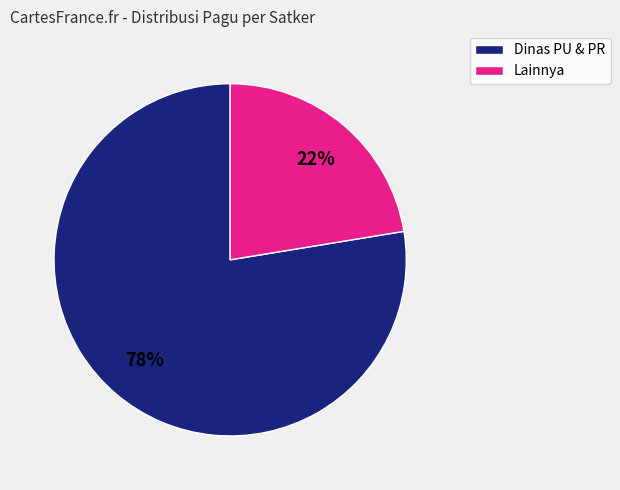

Is there a majority slice in this chart?

Yes